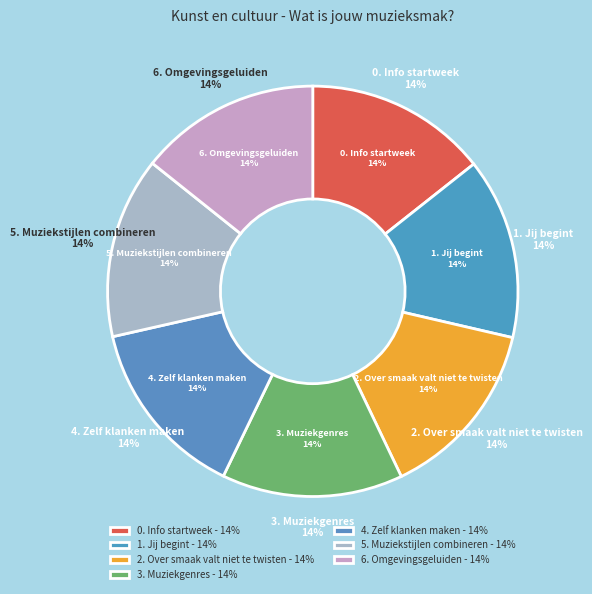

True or false: 0. Info startweek accounts for 24% of the total.

False